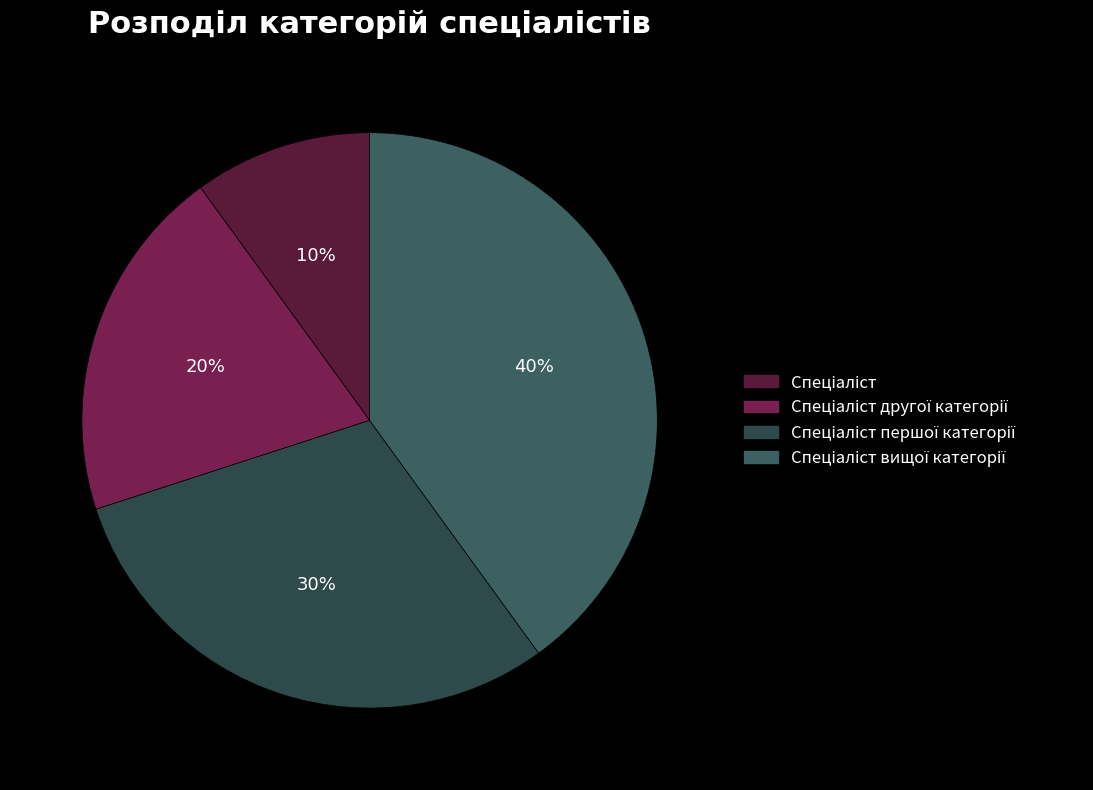

Which slice is the largest?

Спеціаліст вищої категорії